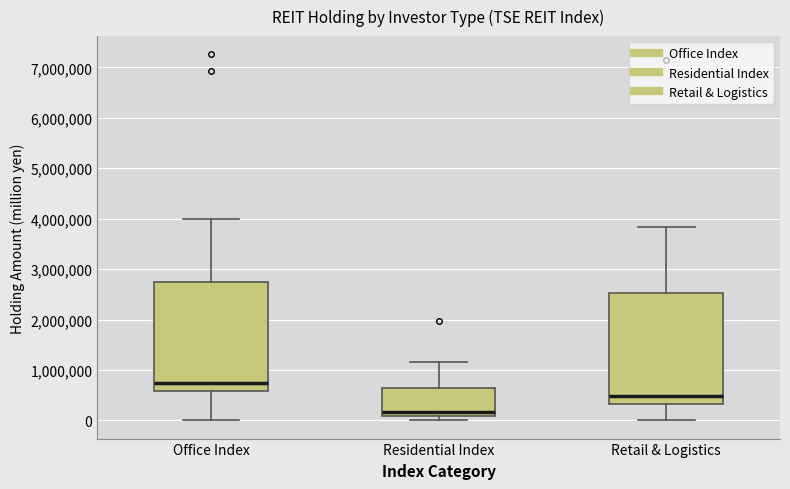

Reading left to right, read every box against the y-axis: the position of its median line, the range the box covers, and the ends of its whiskers. The values are not printed on the chart, so give them approximately, as read against the axis.

Office Index: median 700000, box 600000 to 2700000, whiskers 0 to 4000000
Residential Index: median 200000, box 100000 to 600000, whiskers 0 to 1100000
Retail & Logistics: median 500000, box 300000 to 2500000, whiskers 0 to 3800000